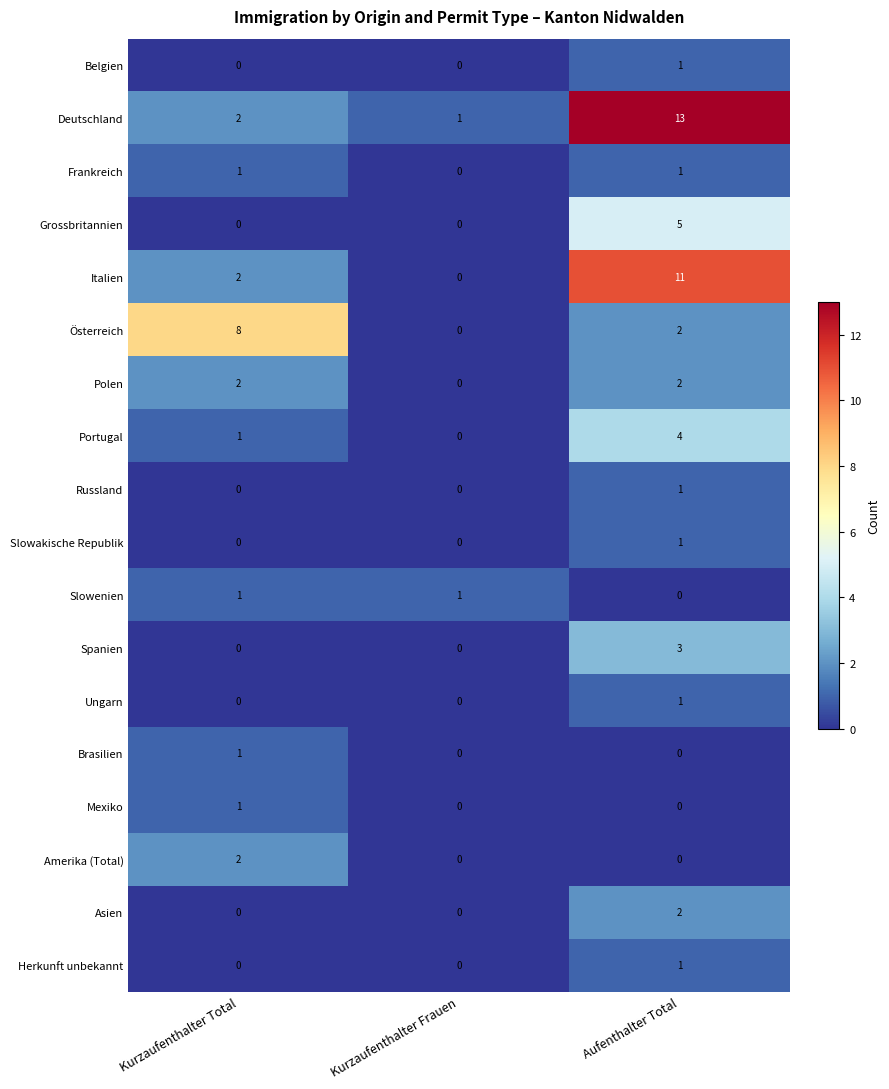

List the labels in order of Deutschland value, largest first.

Aufenthalter Total, Kurzaufenthalter Total, Kurzaufenthalter Frauen